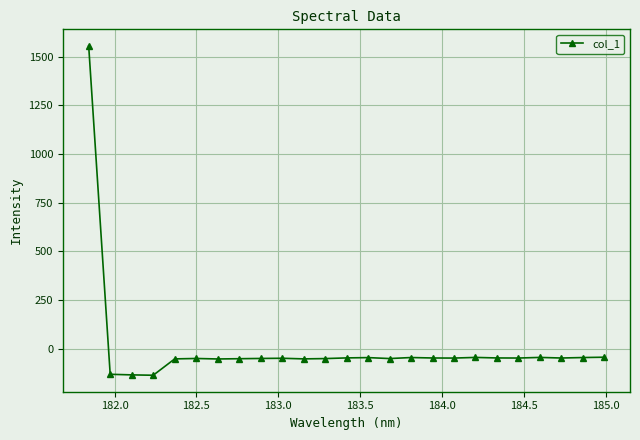

What is the minimum value shown in the chart?

-136.6